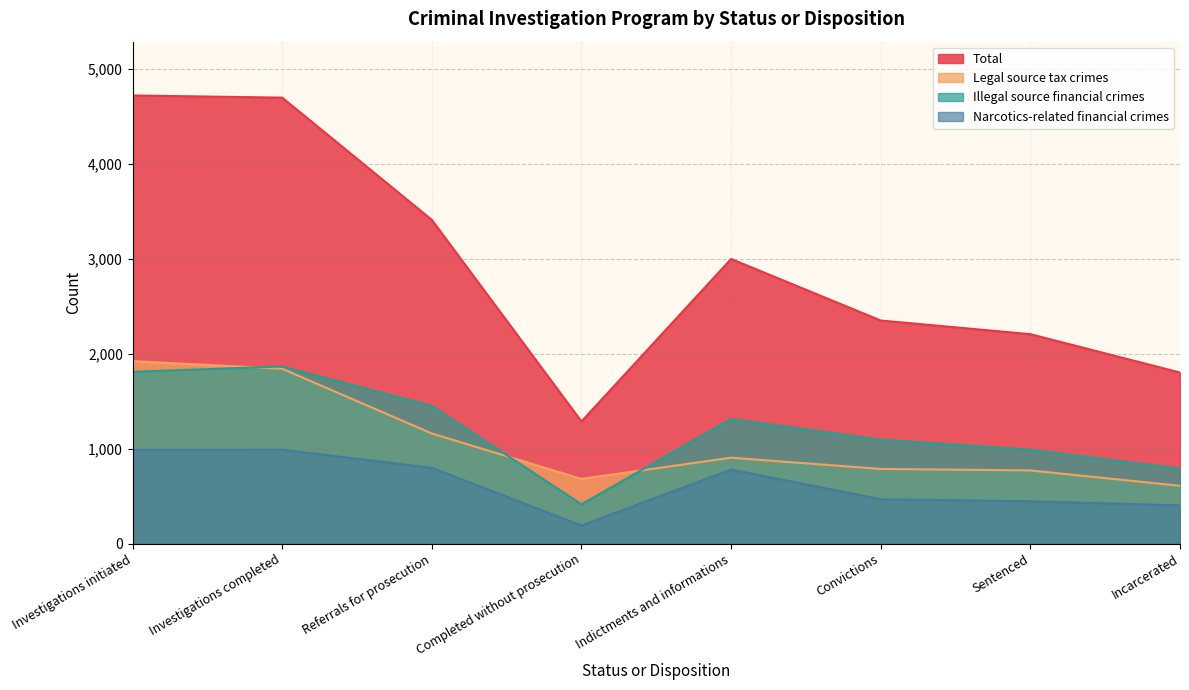

At which category does Legal source tax crimes reach its first local valley?

Completed without prosecution